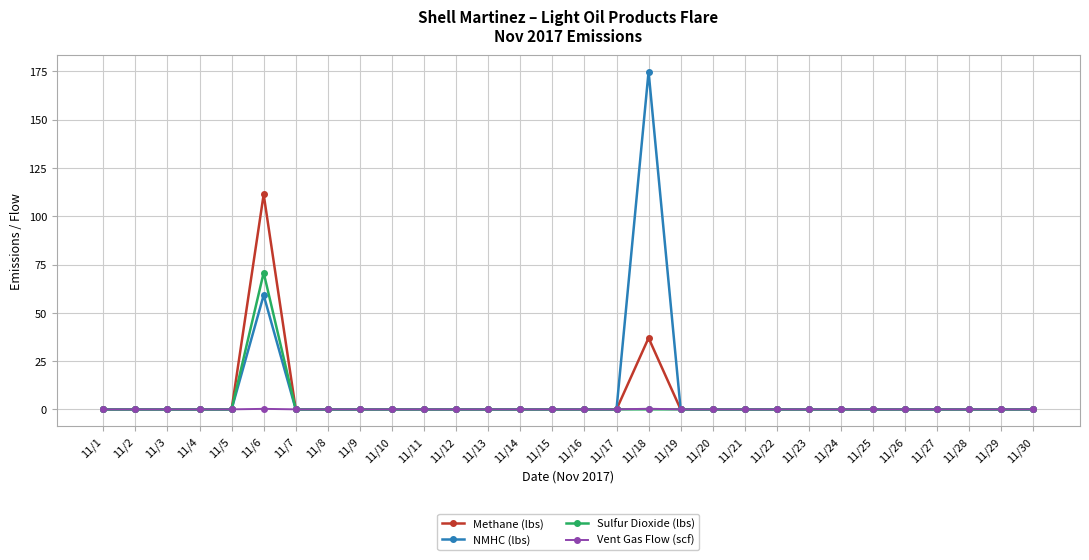

True or false: NMHC (lbs) has a value of 0.0 at 11/7.

True